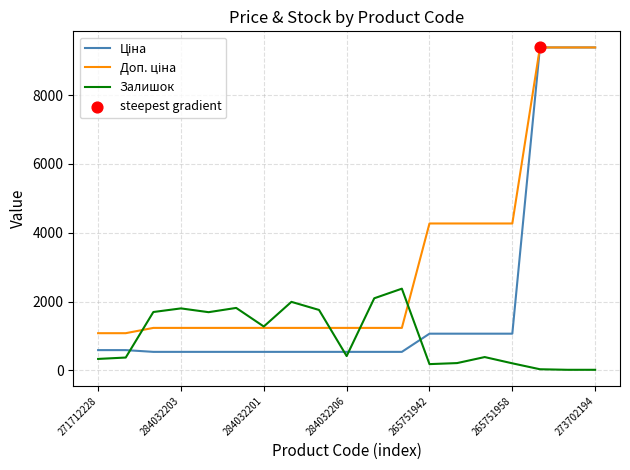

What is the greatest value displayed?

9384.0